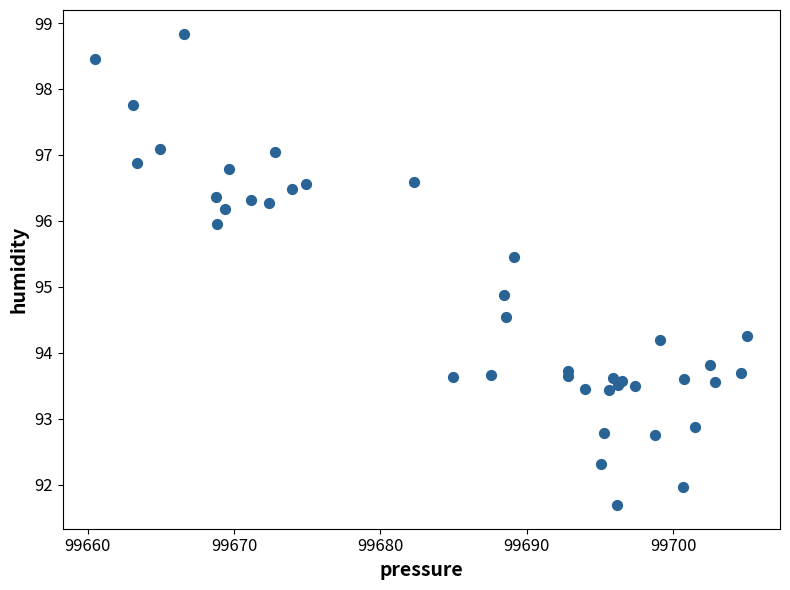

What Y value in the scatter plot is closest to 95?

94.9